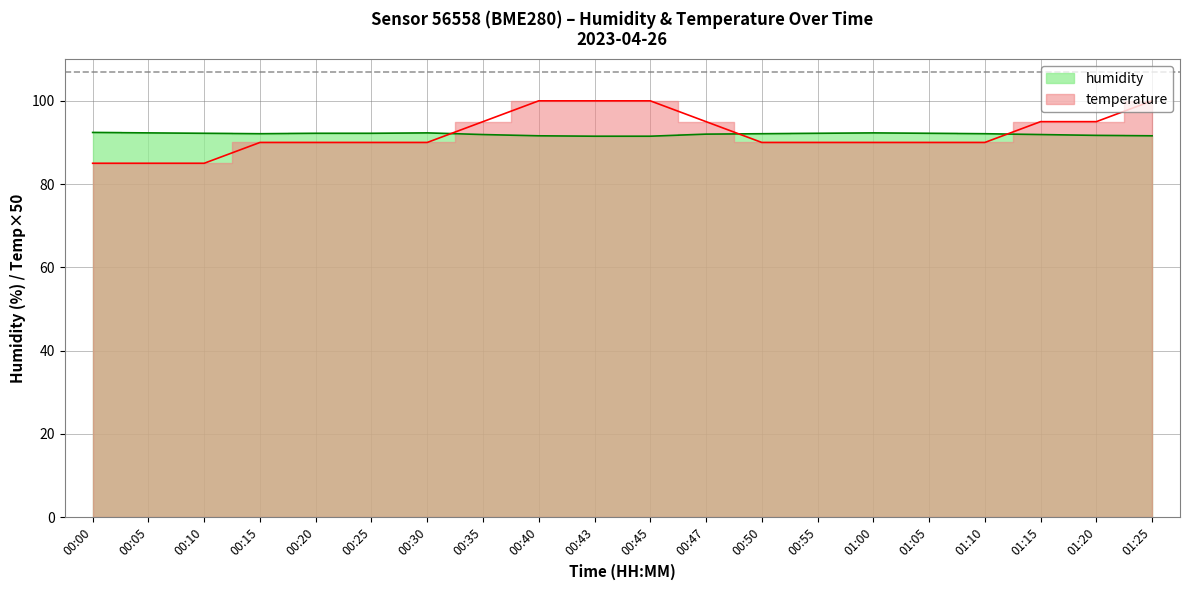

True or false: humidity has a value of 92.2 at 00:20.

True